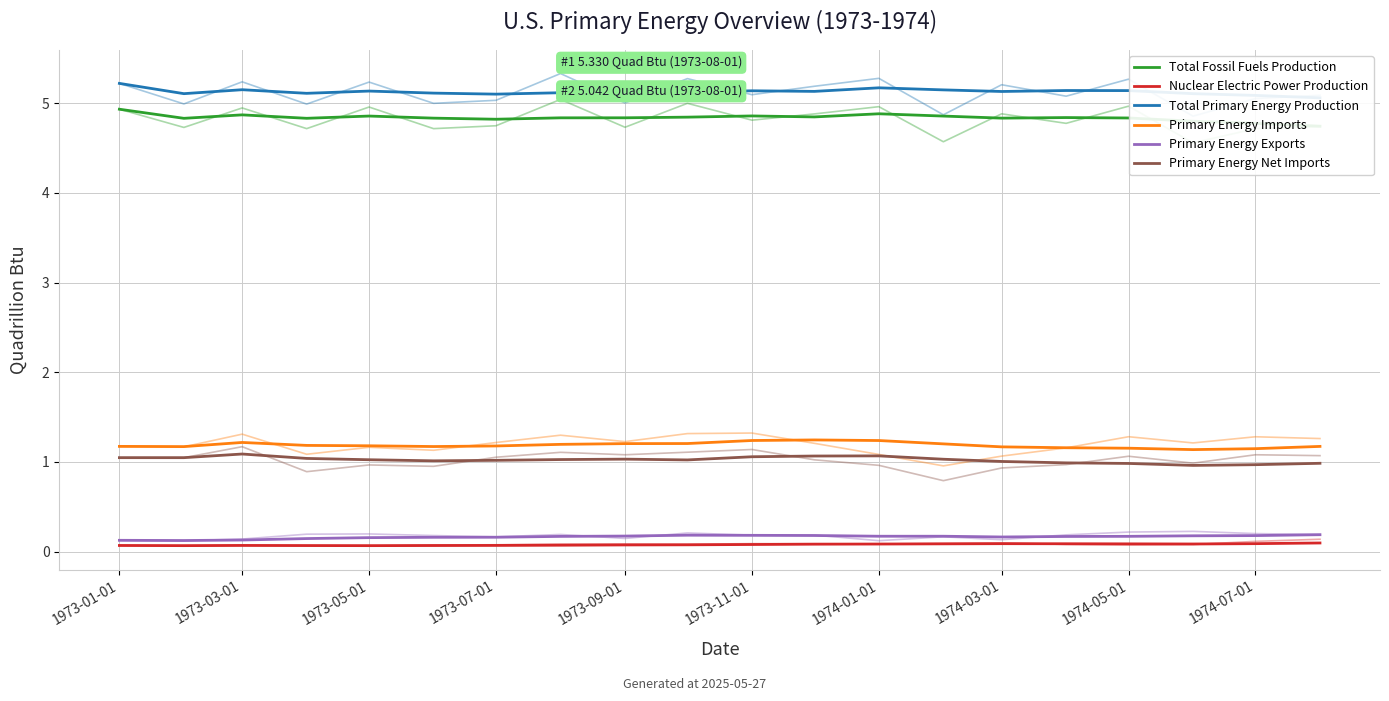

At how many categories does at least one series exceed 4?

20